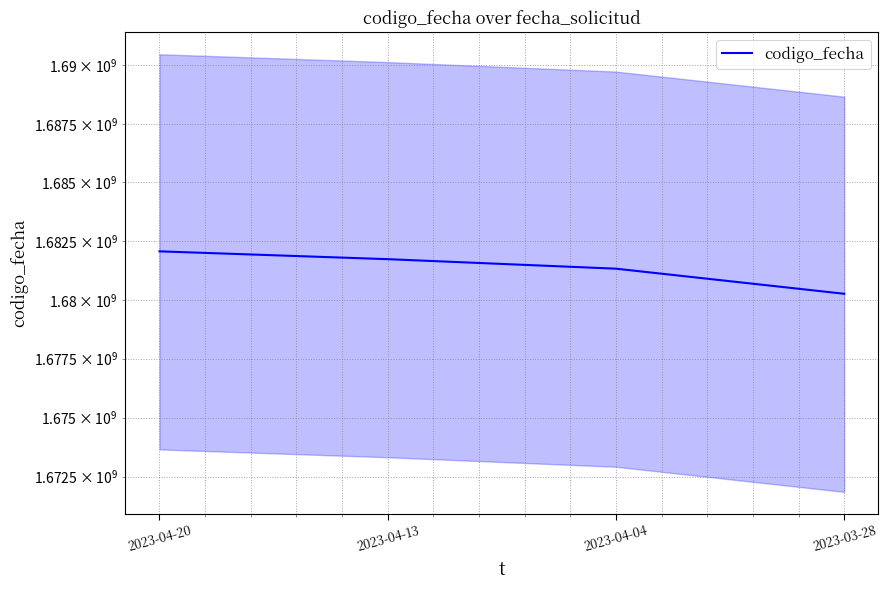

Rank the categories by value from lowest to highest.

2023-03-28, 2023-04-04, 2023-04-13, 2023-04-20